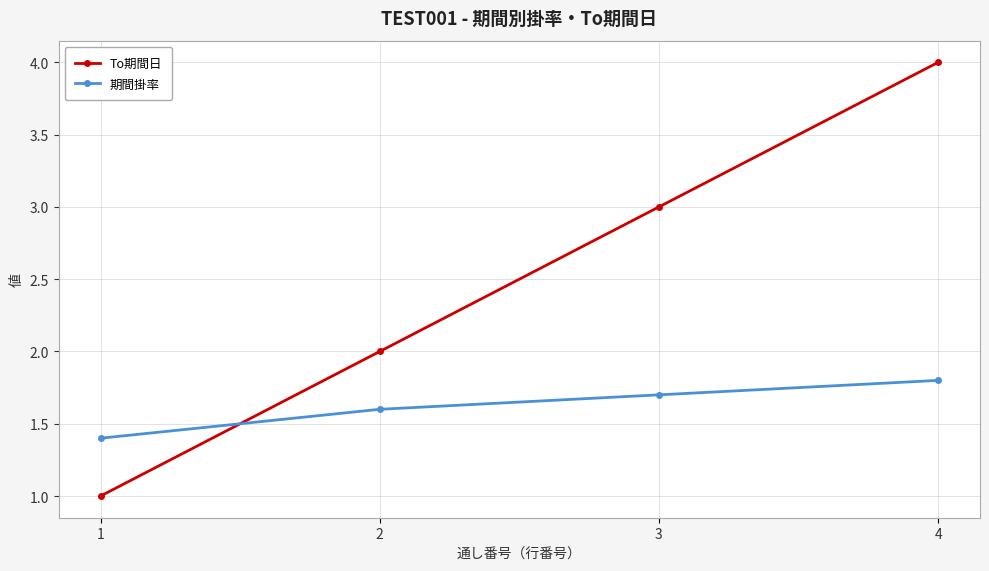

Reading right to left, what are all the values shown in this chart?

To期間日: 4.0	3.0	2.0	1.0
期間掛率: 1.8	1.7	1.6	1.4